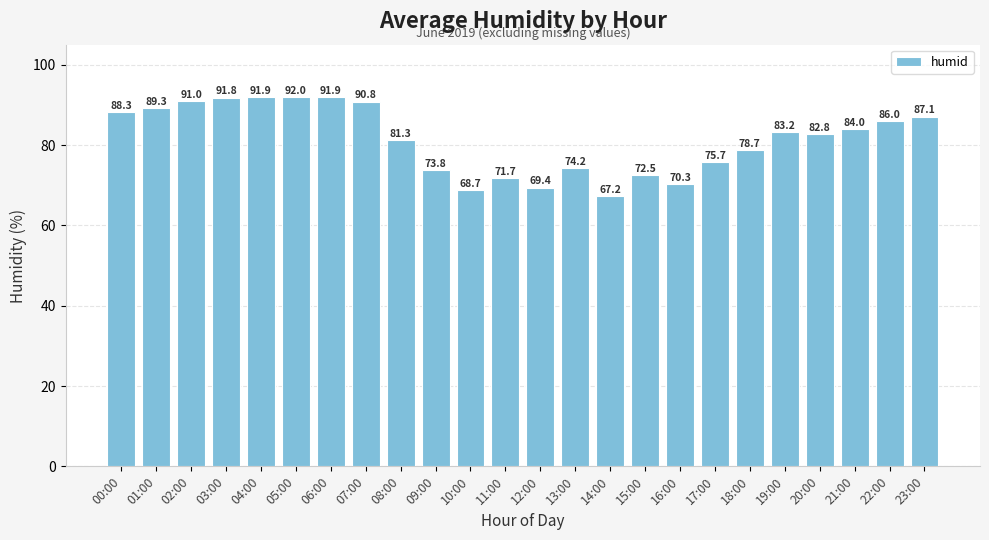

Which has a higher value, 22:00 or 01:00?

01:00